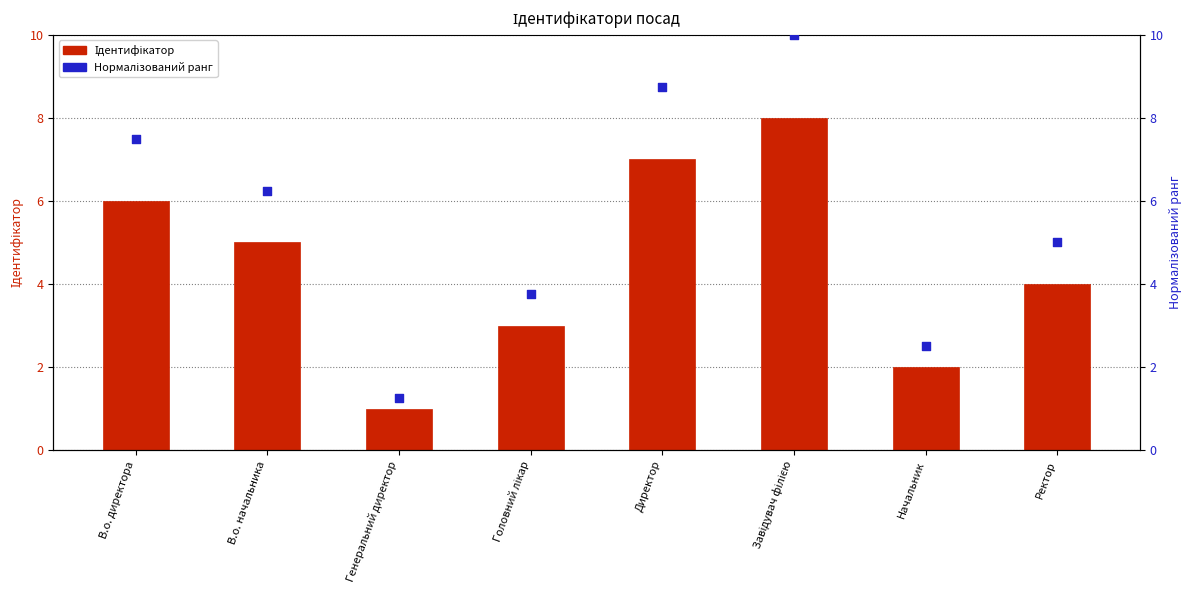

Which series reaches the maximum Y coordinate?

Нормалізований ранг